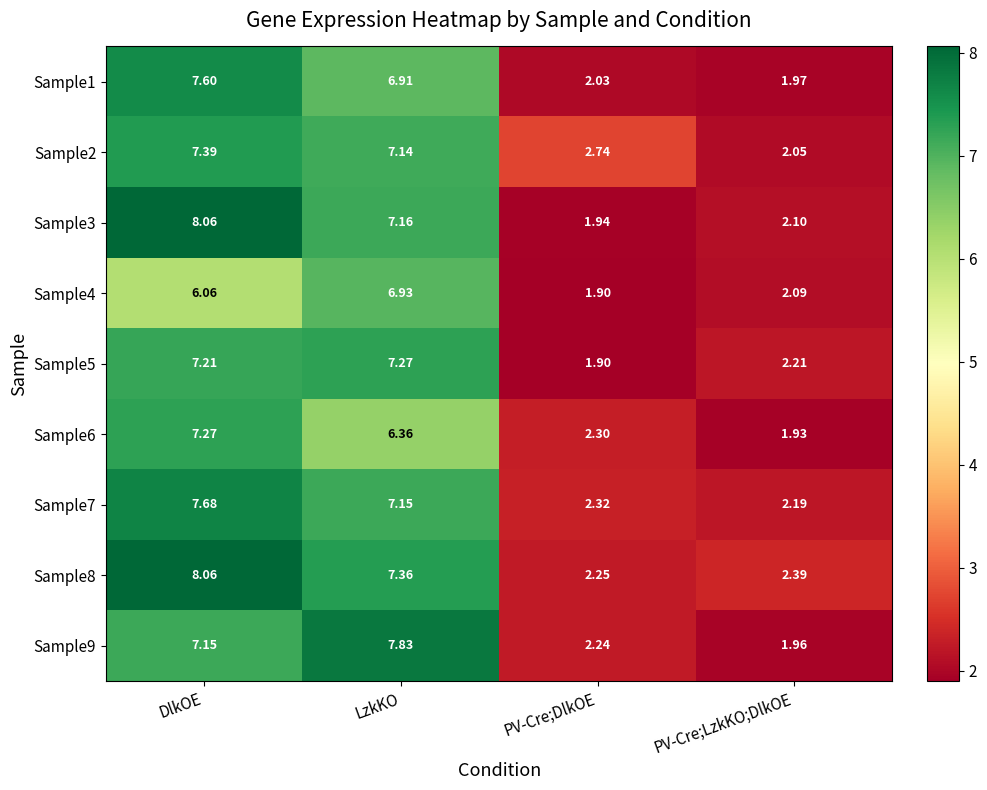

Is the value of Sample1 at PV-Cre;DlkOE greater than the value of Sample5 at PV-Cre;DlkOE?

Yes